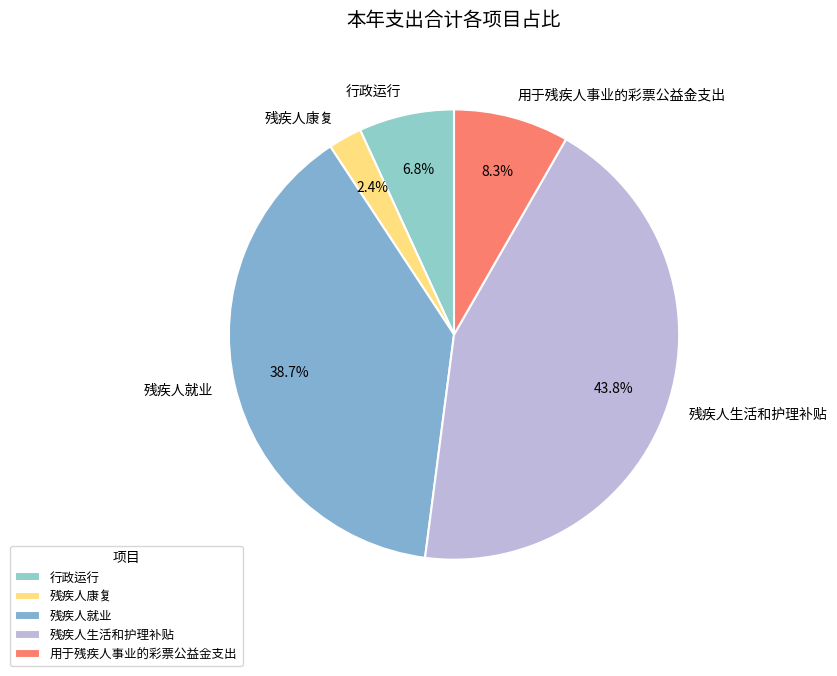

True or false: 行政运行 accounts for 7% of the total.

True